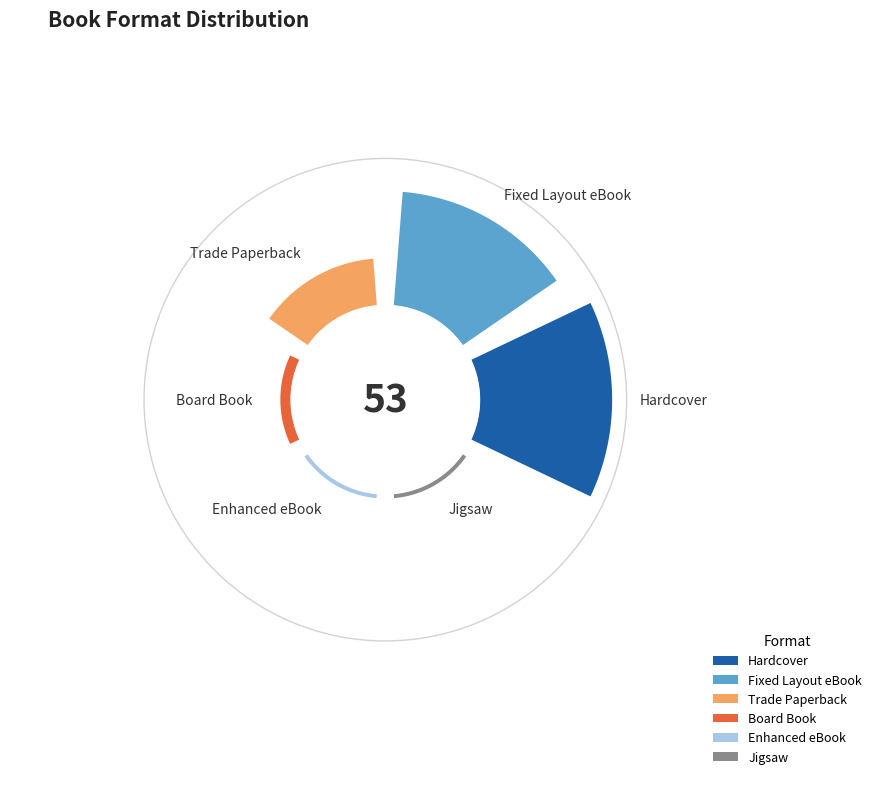

To the nearest percent, what is the average slice percentage?

17%